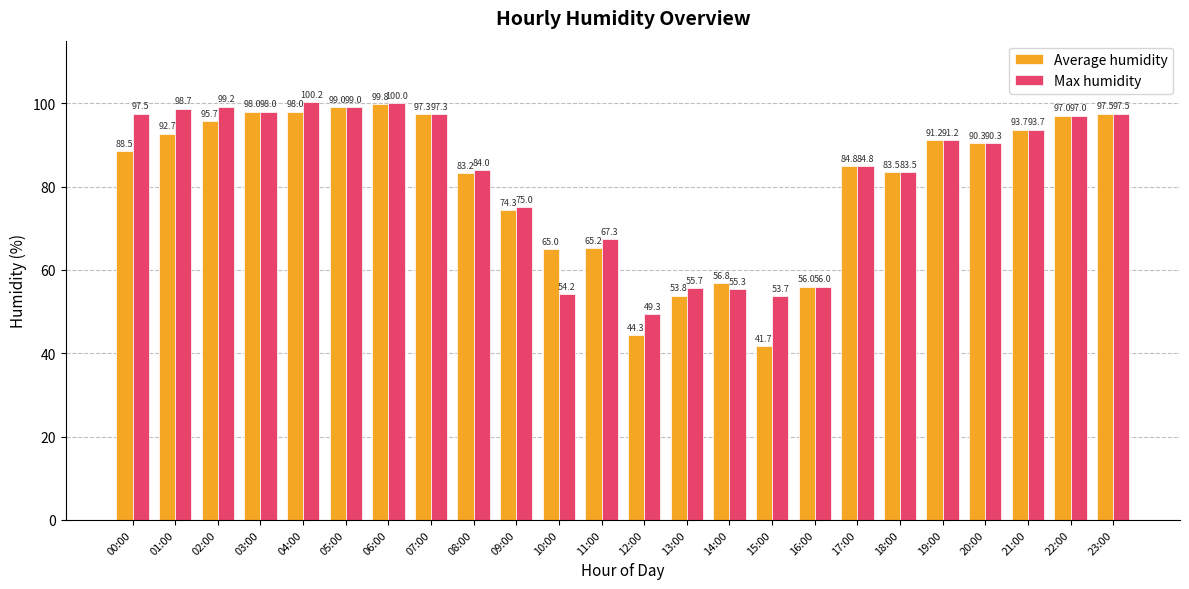

List the series in order of their peak value, highest first.

Max humidity, Average humidity